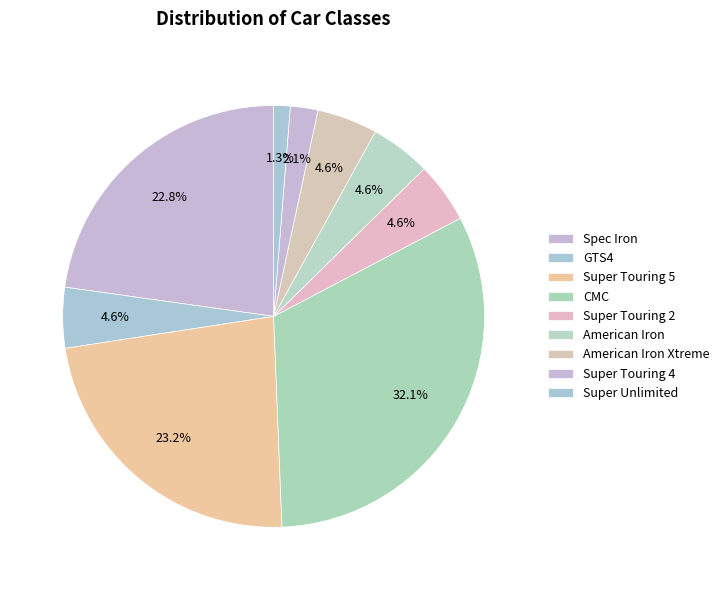

How many segments does this pie chart have?

9